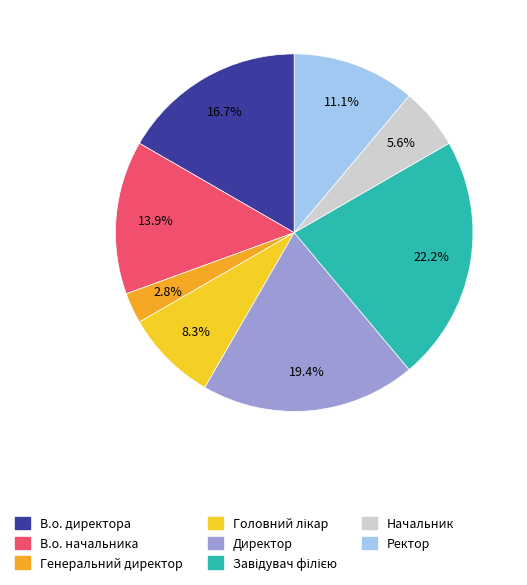

Which category has the smallest portion of the pie?

Генеральний директор